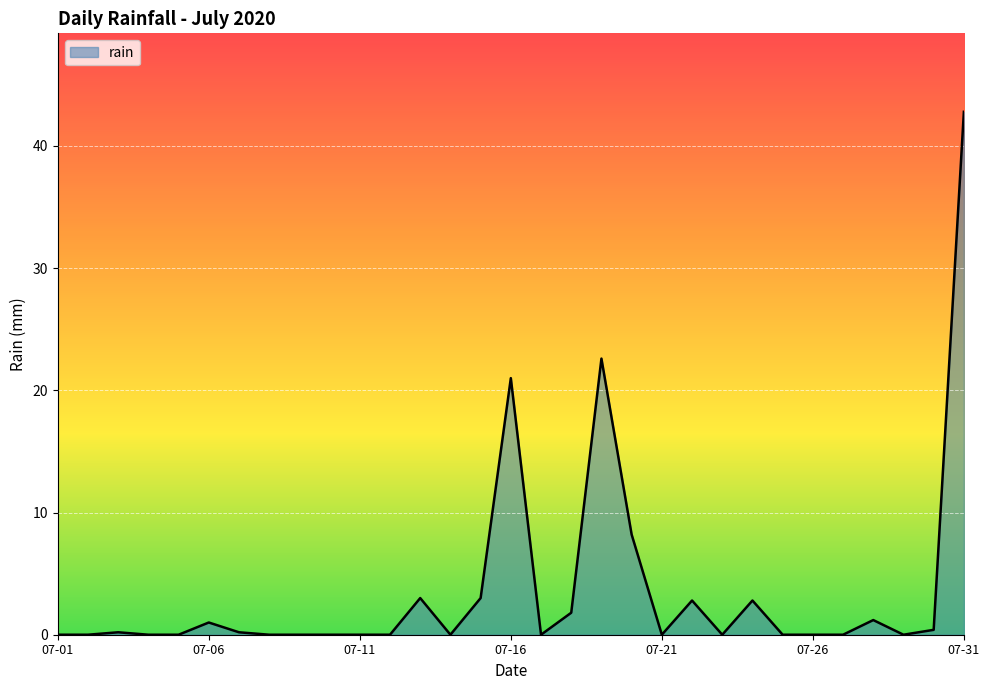

What is the greatest value displayed?

42.8